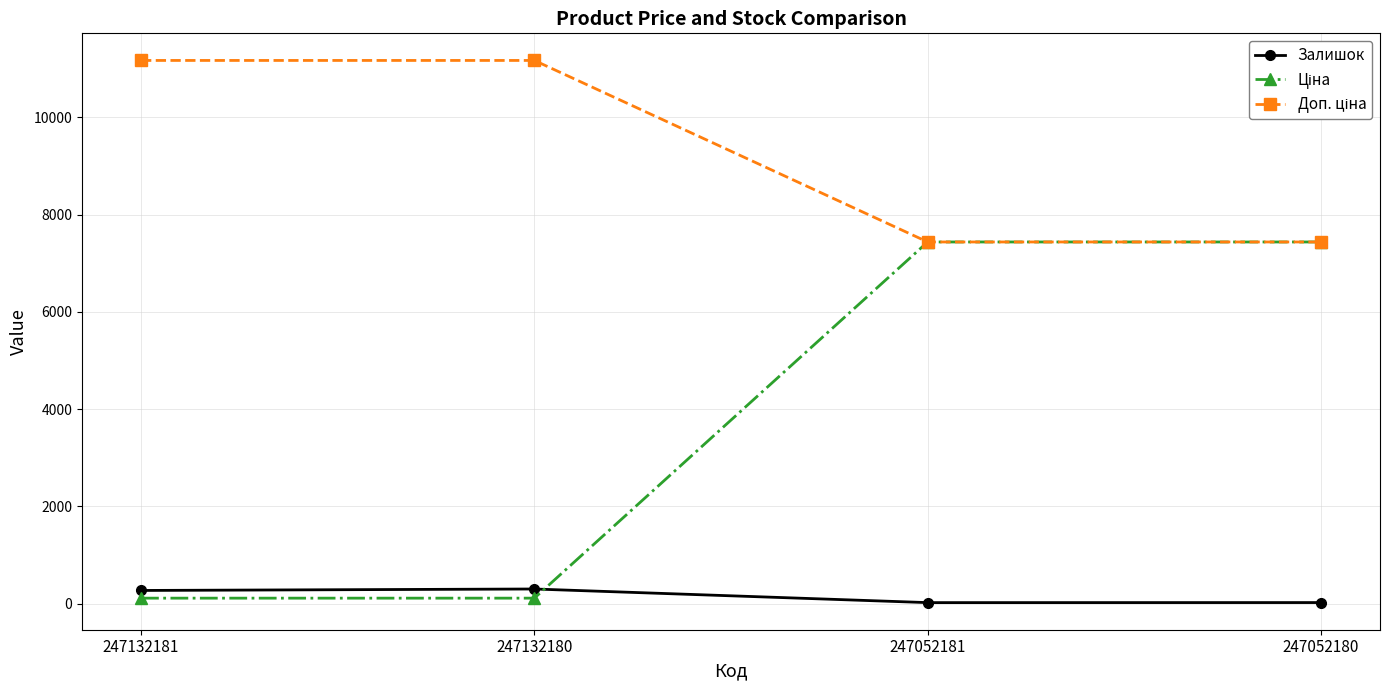

At how many categories does at least one series exceed 6346?

4